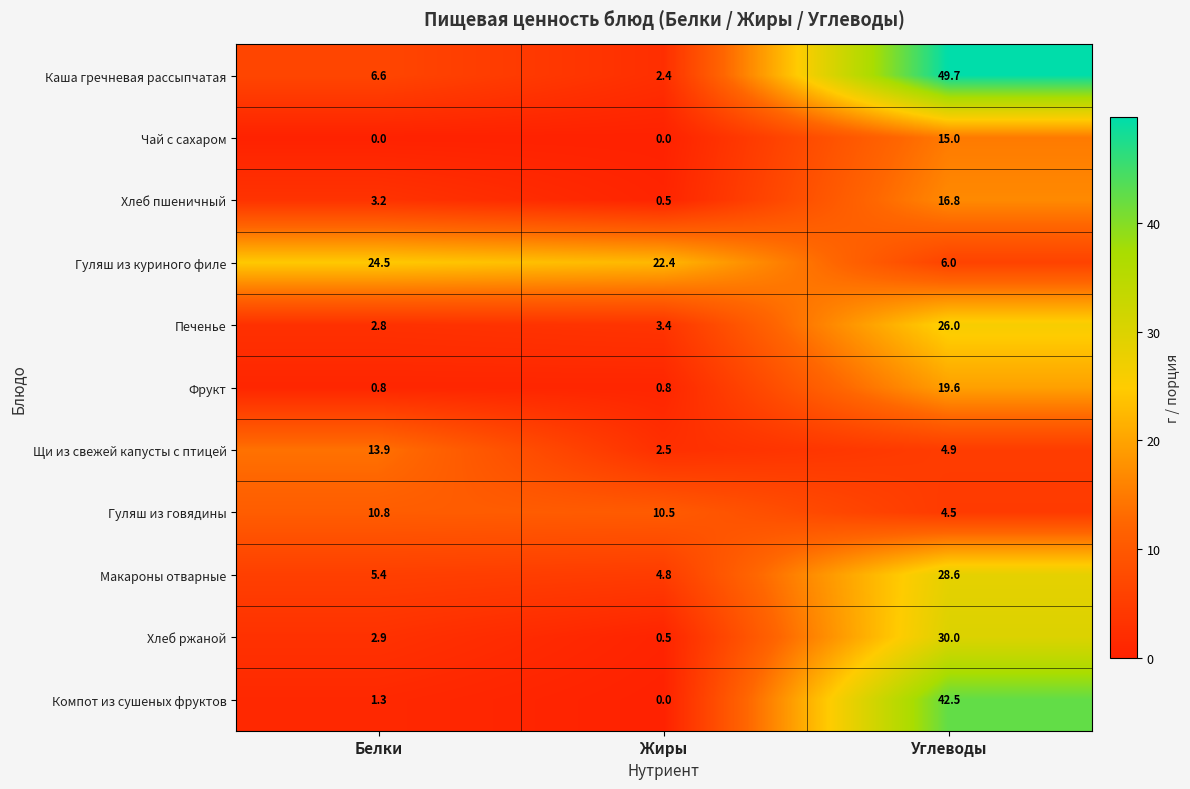

What is the spread (max minus min) of values at Углеводы?

45.2